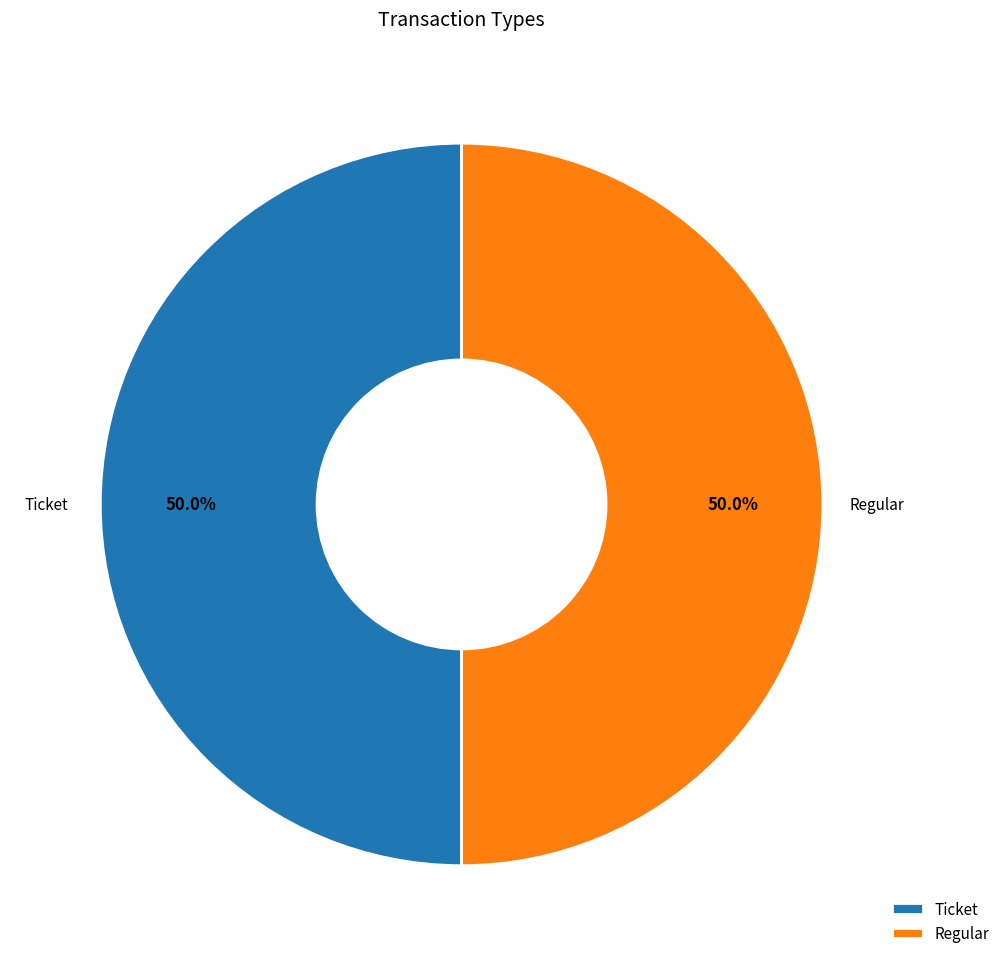

What percentage is NOT represented by Ticket?

50.0%